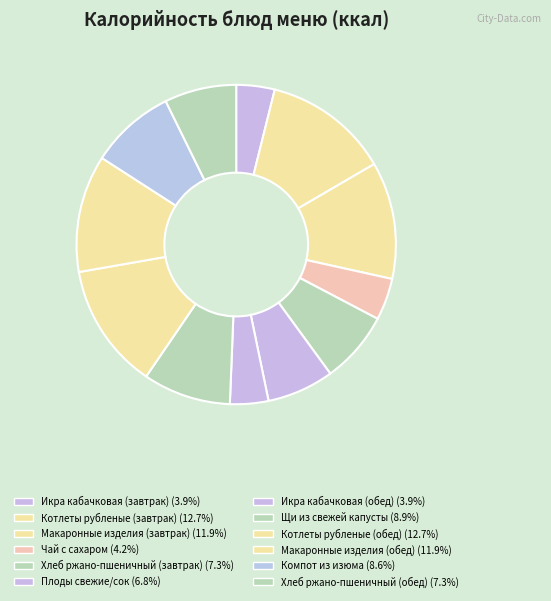

Does Плоды свежие/сок account for over 50% of the chart?

No